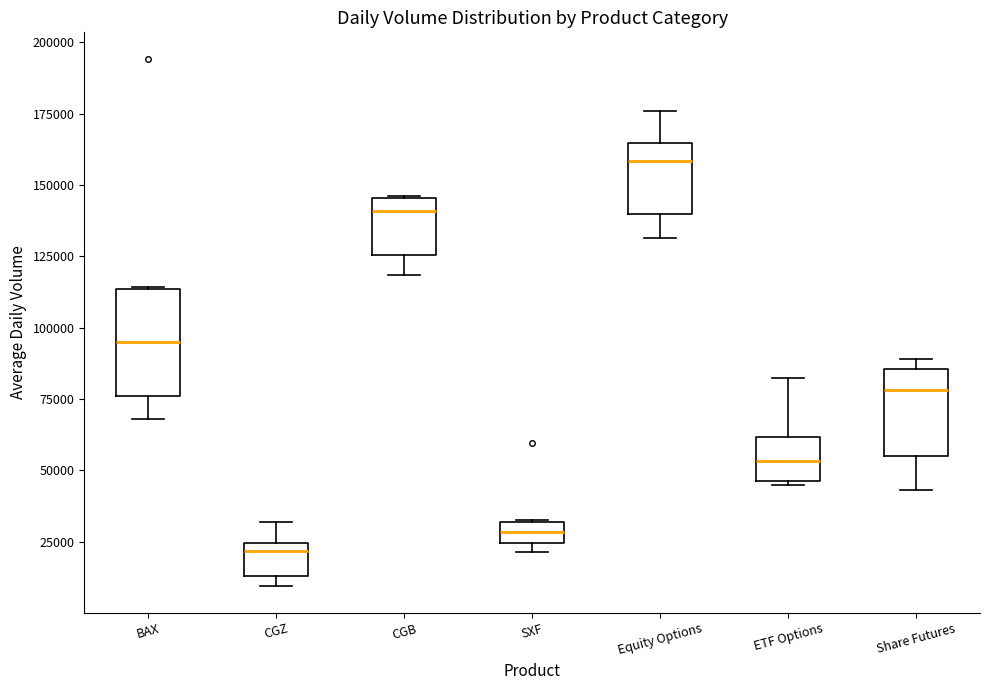

Which box is the tallest, from its lower edge to its upper edge?

BAX